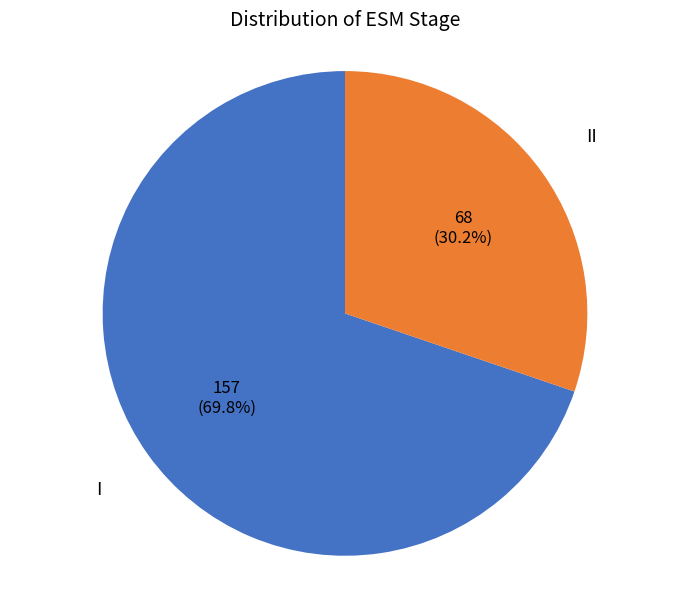

Count the number of slices in the pie.

2